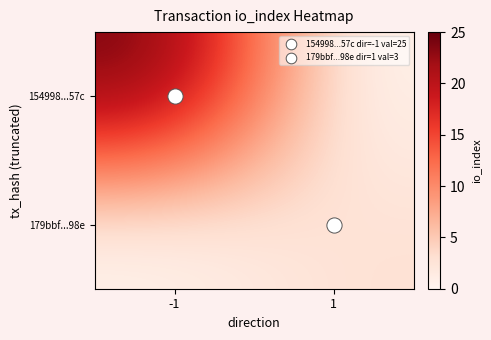

List the series in order of their overall mean, lowest first.

179bbf...98e, 154998...57c